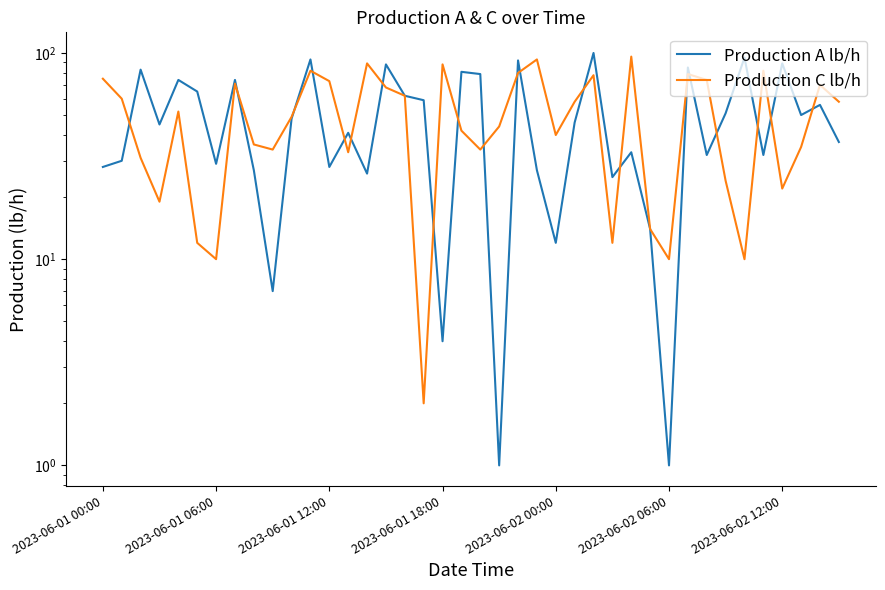

Between 8 and 34, which series saw the biggest shift?

Production A lb/h